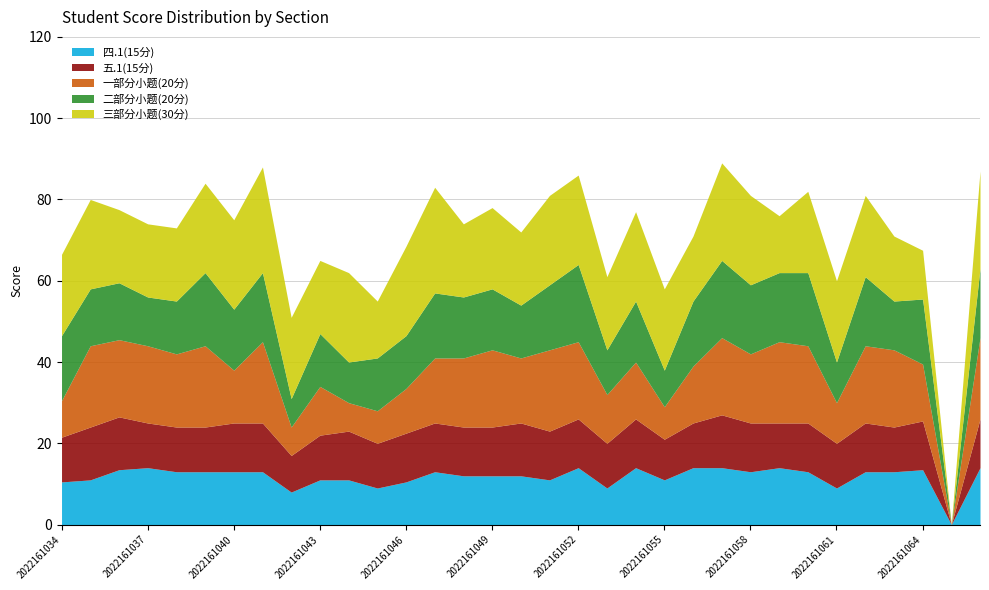

What is the difference between the second highest and minimum values in the 三部分小题(30分) series?

26.0